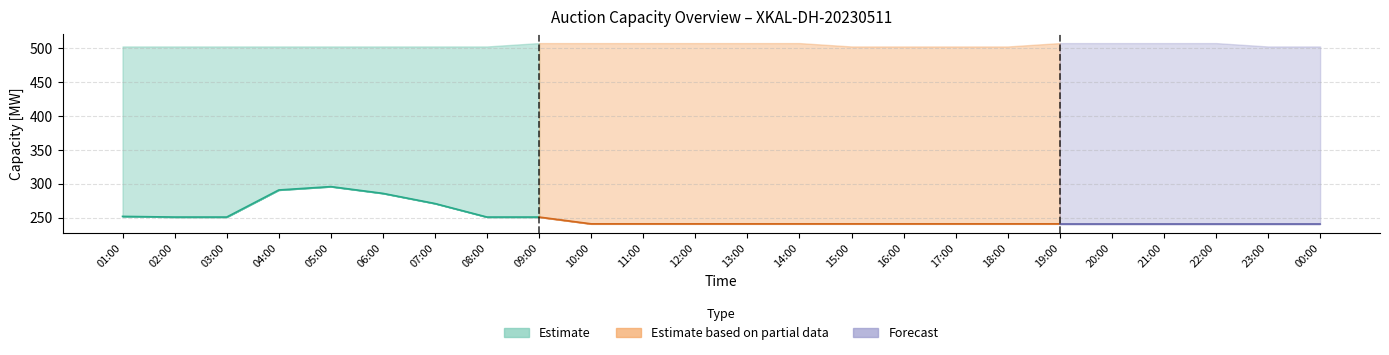

What value does the Total Requested Capacity [MW] series have at 13:00, to the nearest 5?

240